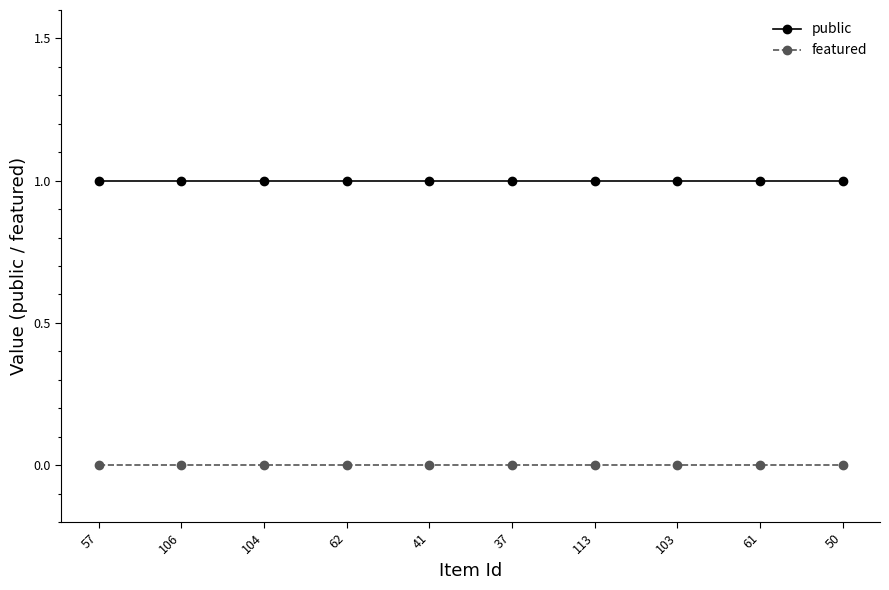

What are all the series names shown in the legend?

public, featured